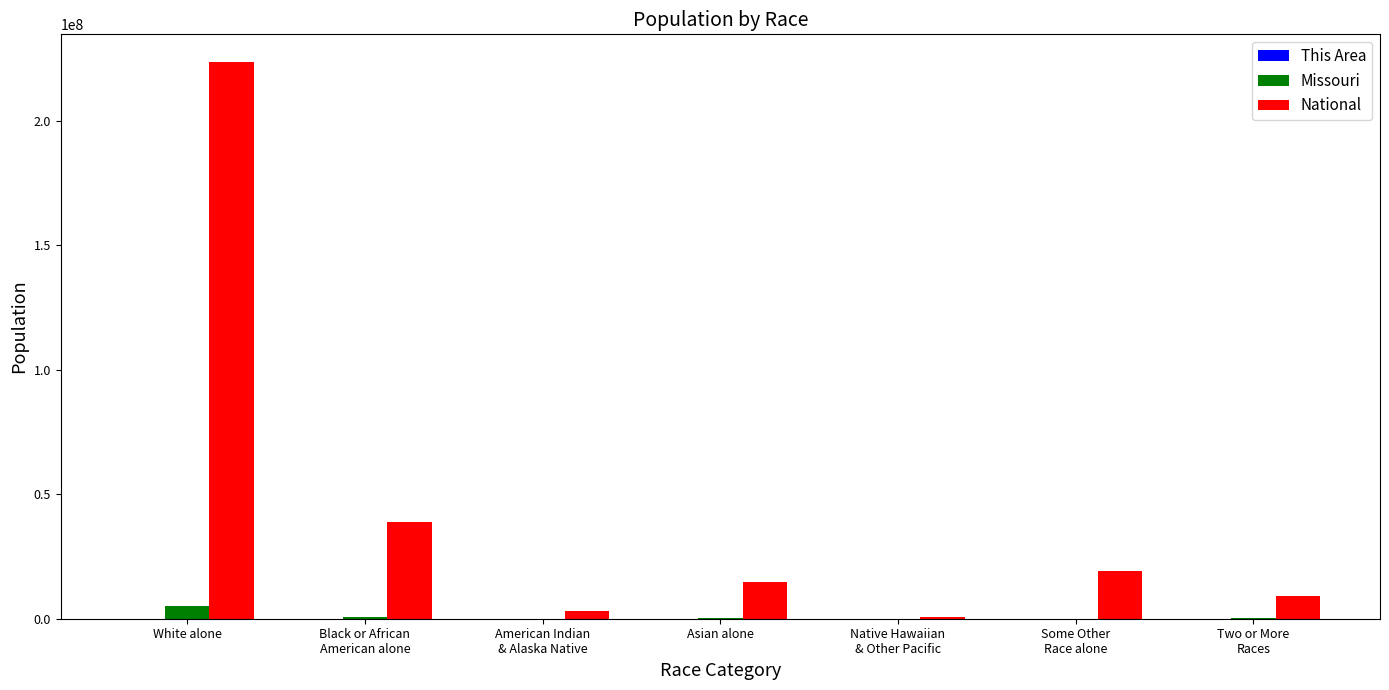

How many series are shown in this chart?

3